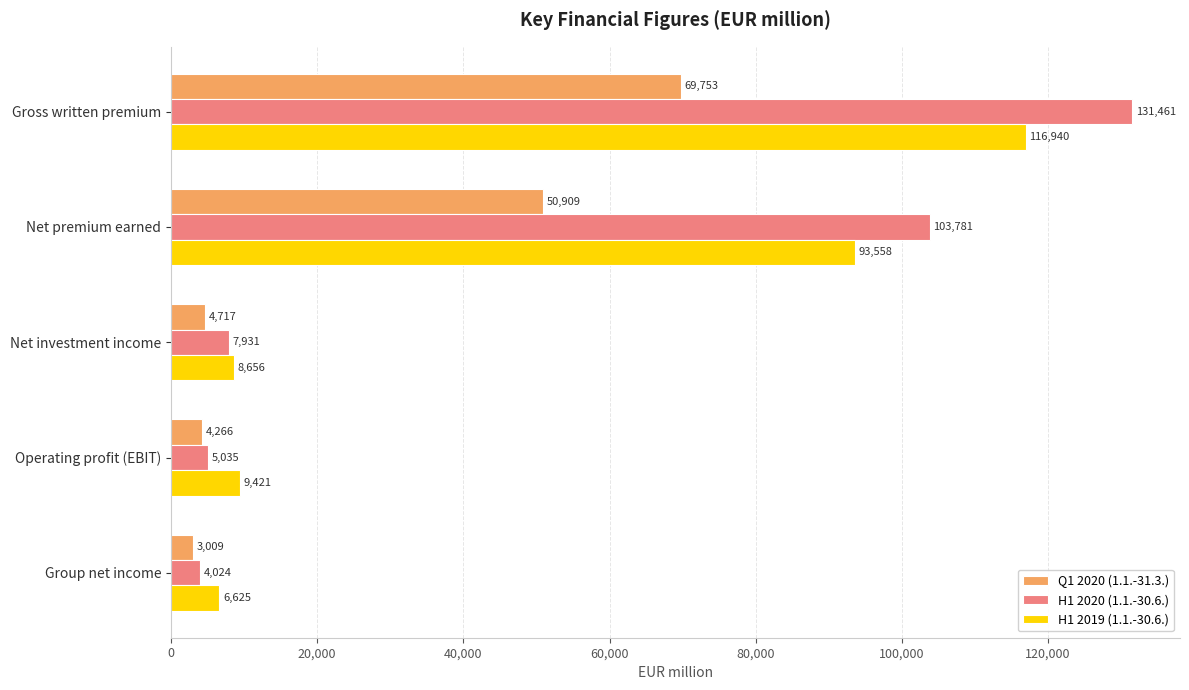

What is the difference between the maximum and minimum values in the Q1 2020 (1.1.-31.3.) series?

66744